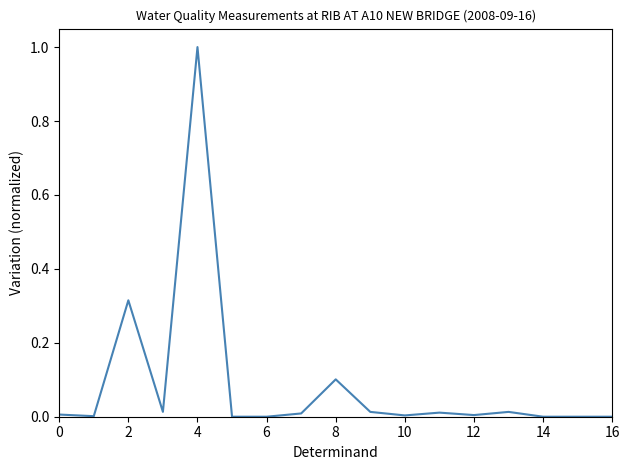

What is the difference between the maximum and minimum values?

1.0